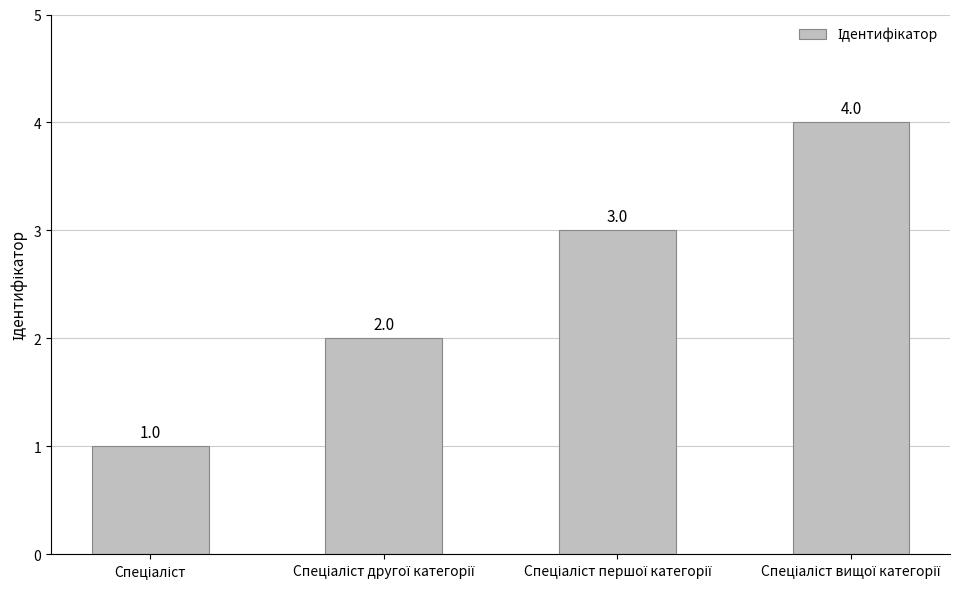

What is the difference between the maximum and minimum values?

3